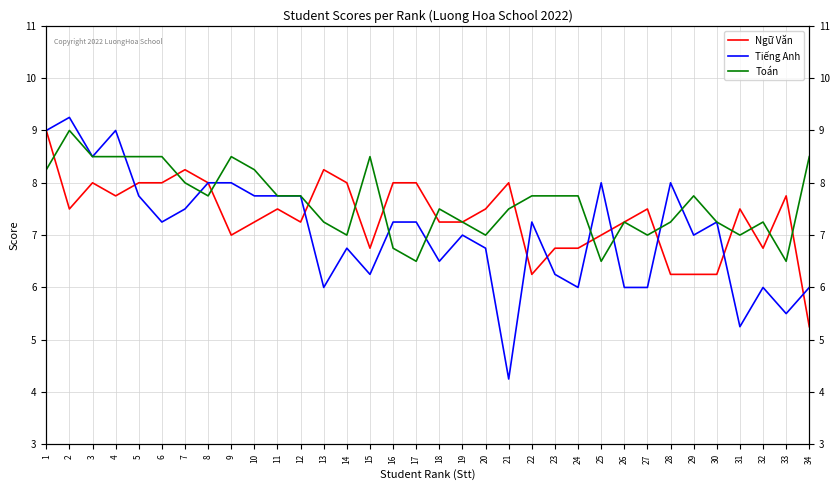

At which label is Ngữ Văn closest to 7?

9